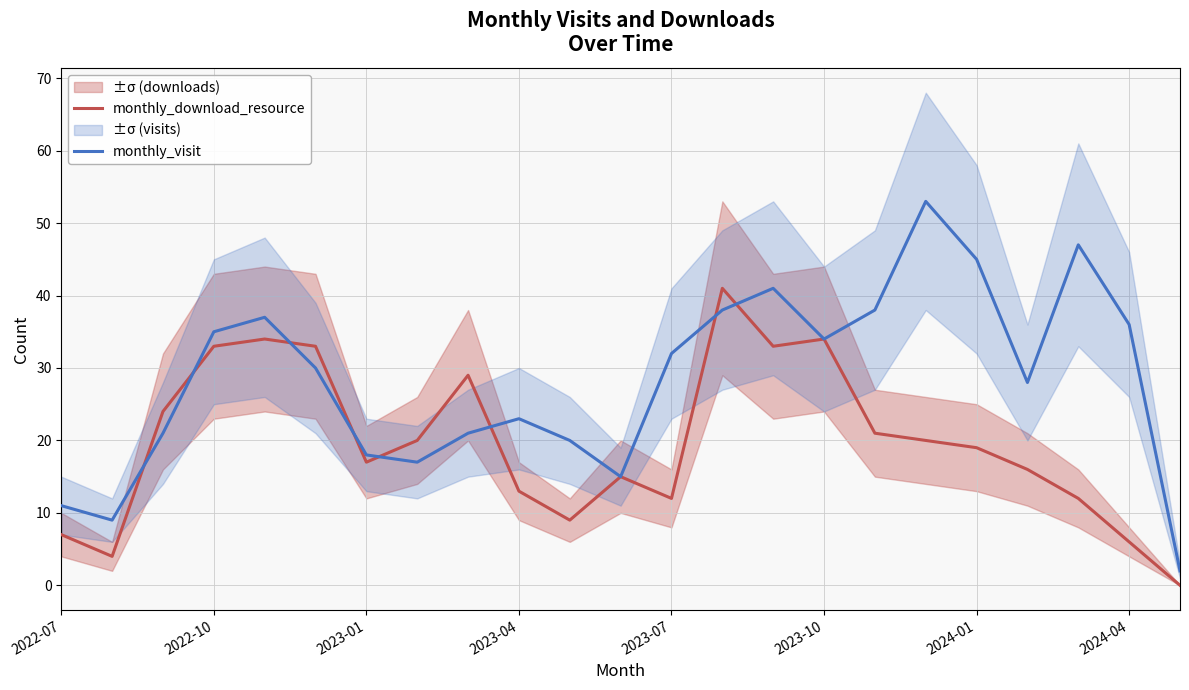

How many data points does each series have?

23